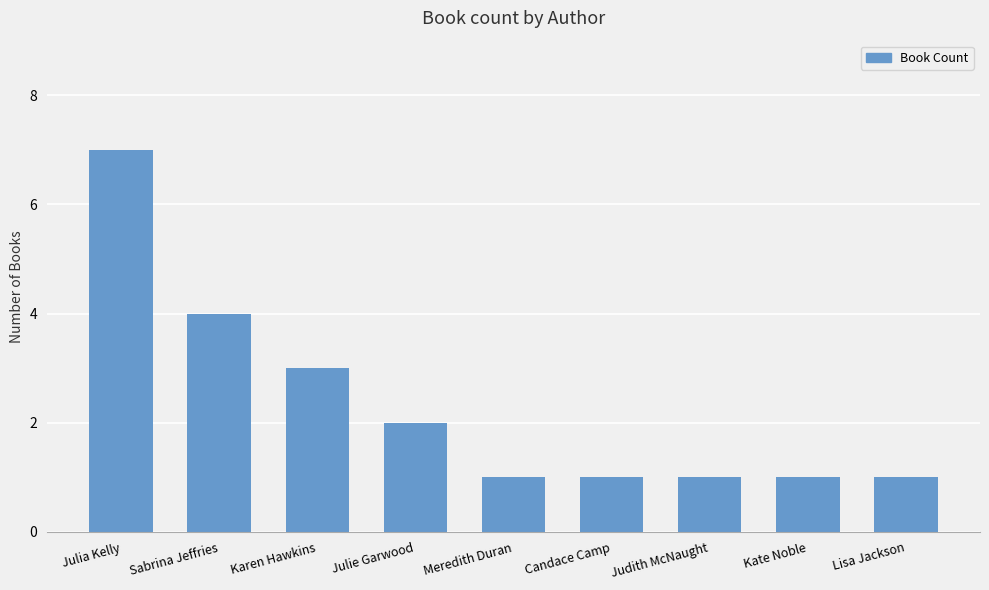

Between Karen Hawkins and Kate Noble, which is larger?

Karen Hawkins